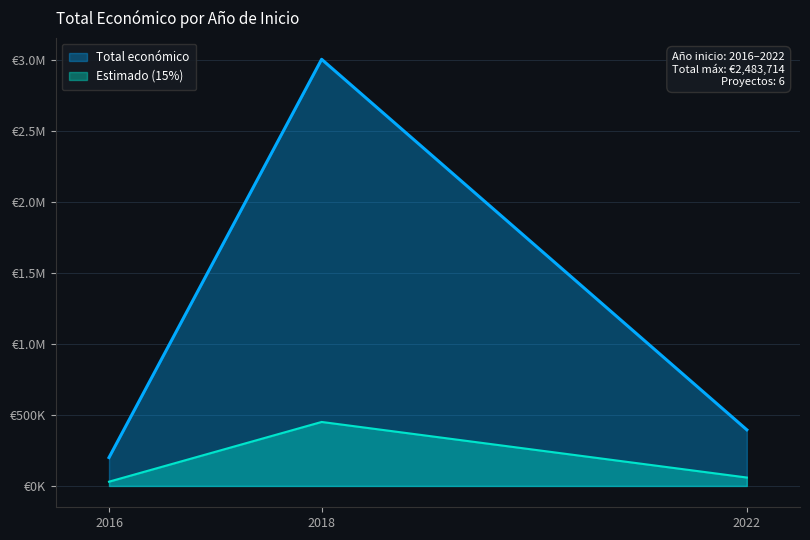

What are all the series names shown in the legend?

Total económico, Estimado (15%)